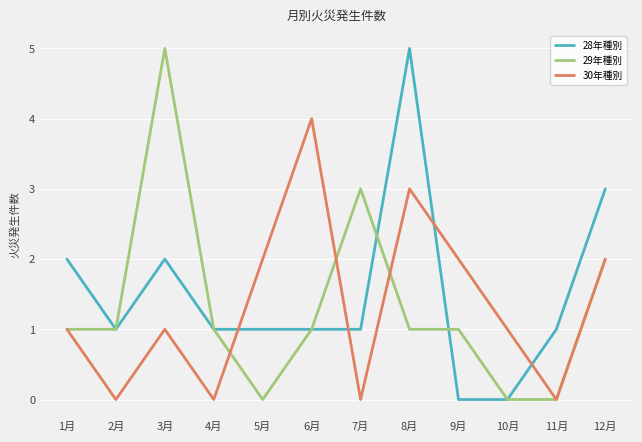

At 3月, list the series in order from largest to smallest.

29年種別, 28年種別, 30年種別